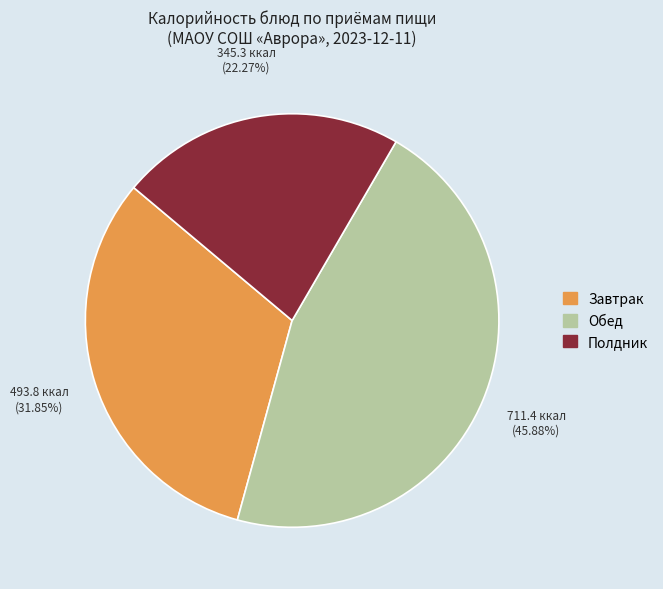

Is there a majority slice in this chart?

No